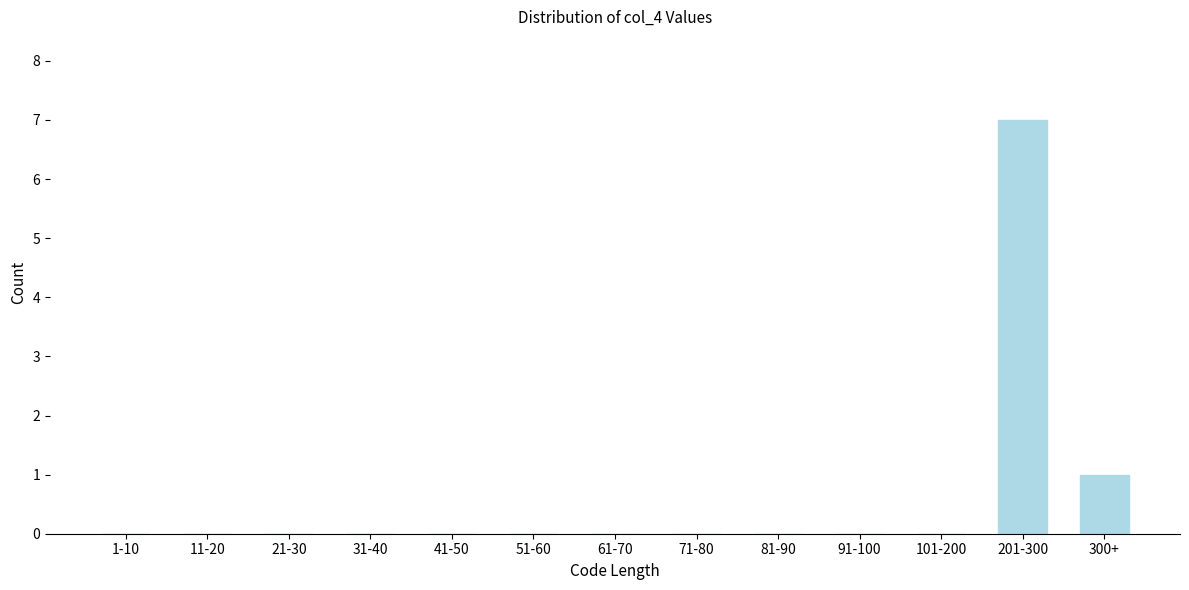

Reading right to left, transcribe all the data shown in this chart.

300+=1	201-300=7	101-200=0	91-100=0	81-90=0	71-80=0	61-70=0	51-60=0	41-50=0	31-40=0	21-30=0	11-20=0	1-10=0